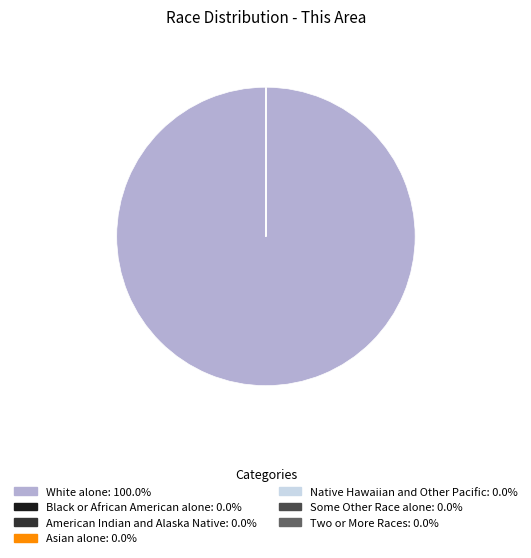

Is there a majority slice in this chart?

Yes